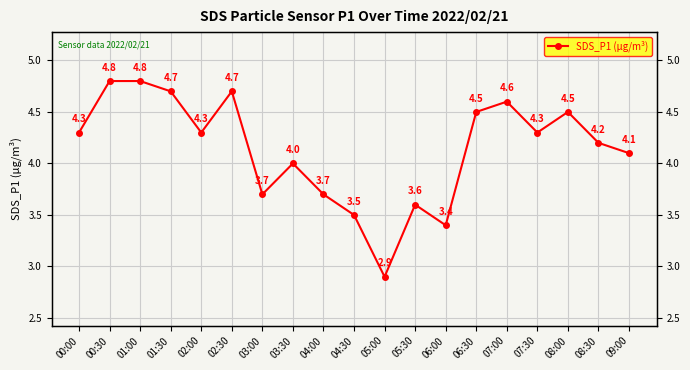

At which label is the value closest to 3?

05:00